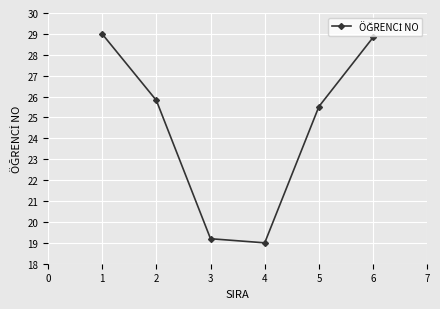

Is it true that the value at 6 is 49.9?

False